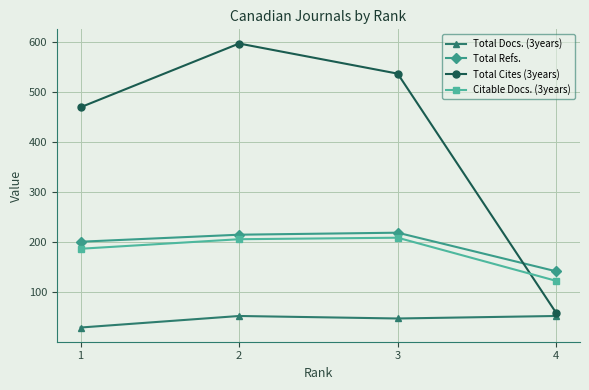

Which series changed the most between 2 and 4?

Total Cites (3years)